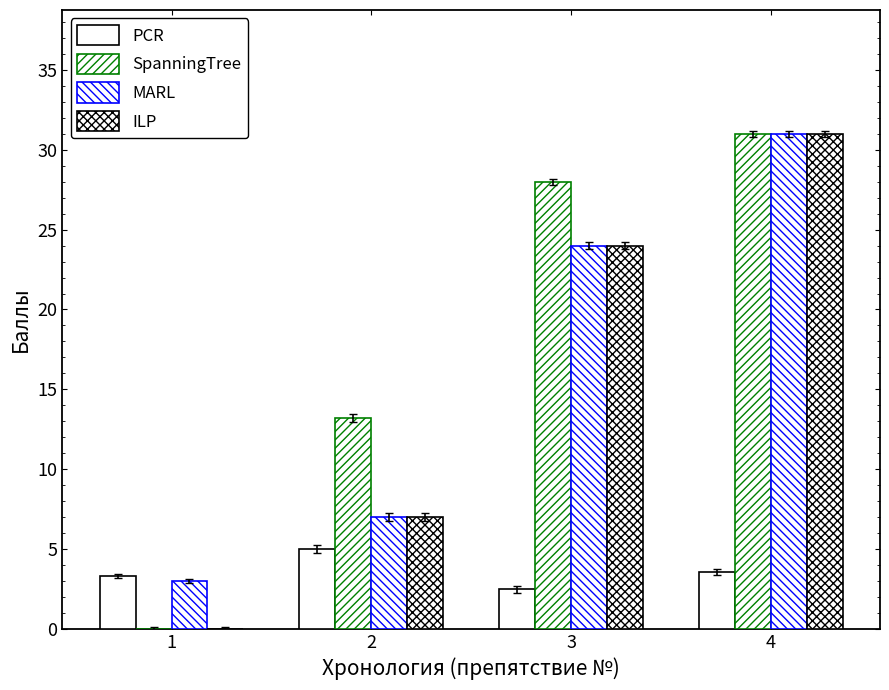

Does the chart contain stacked bars?

No